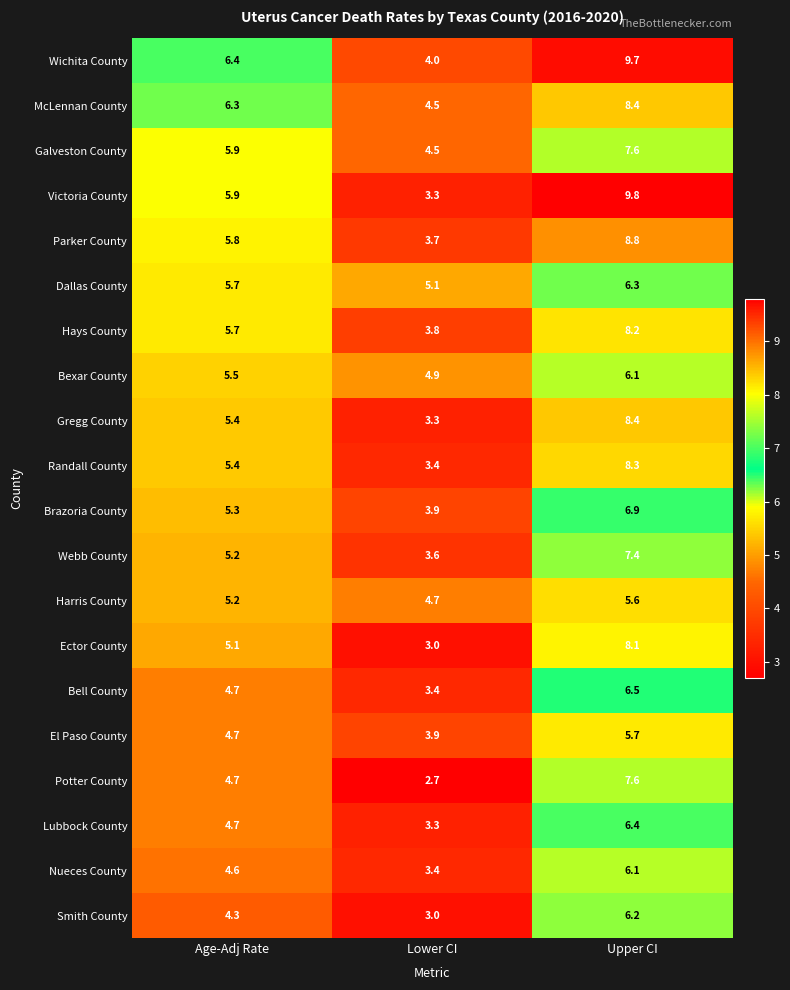

The value of Gregg County at Age-Adj Rate is 5.4. True or false?

True